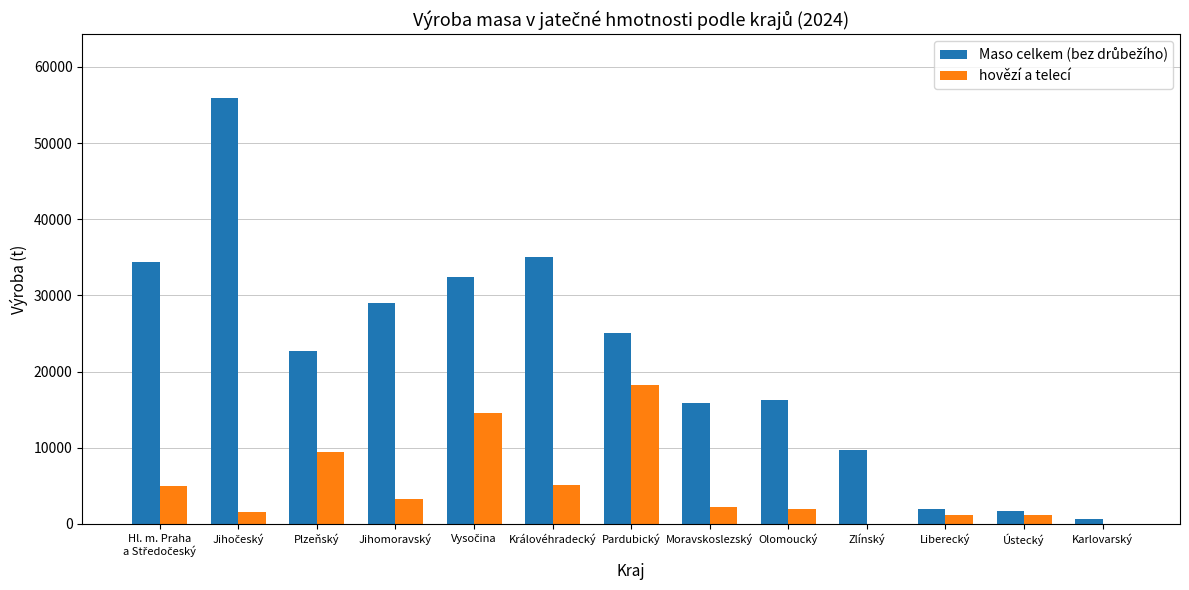

Is it true that hovězí a telecí equals 16751.9 at Plzeňský?

False